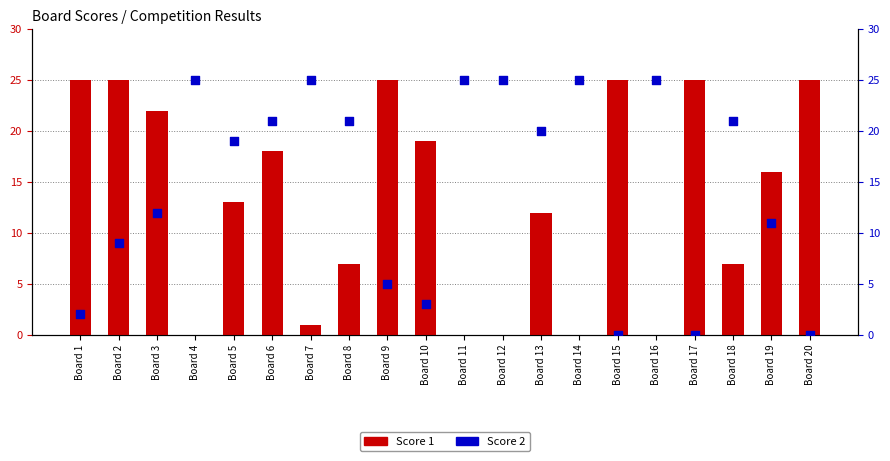

Which series has the largest total across all categories?

Score 2